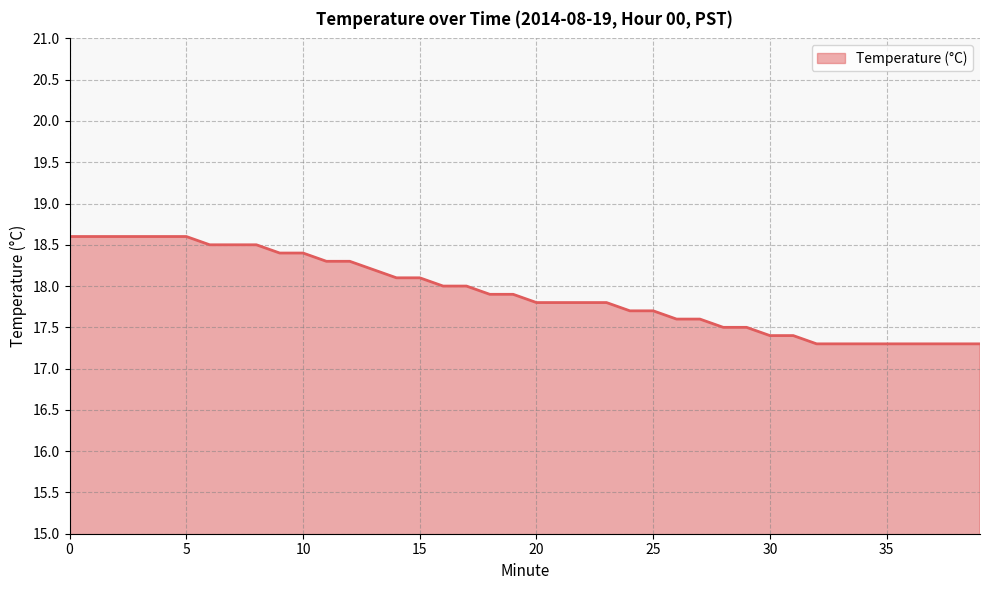

What is the maximum value shown in the chart?

18.6